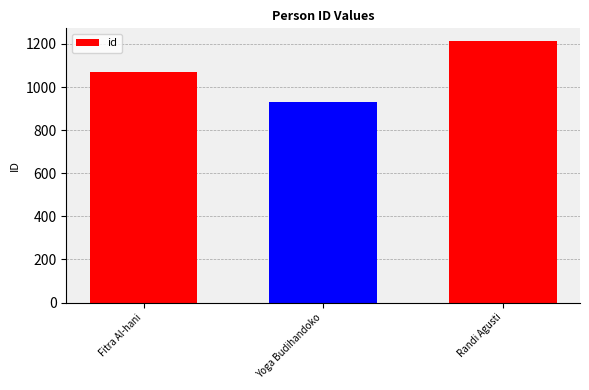

Reading left to right, what are all the values shown in this chart?

1072	930	1212